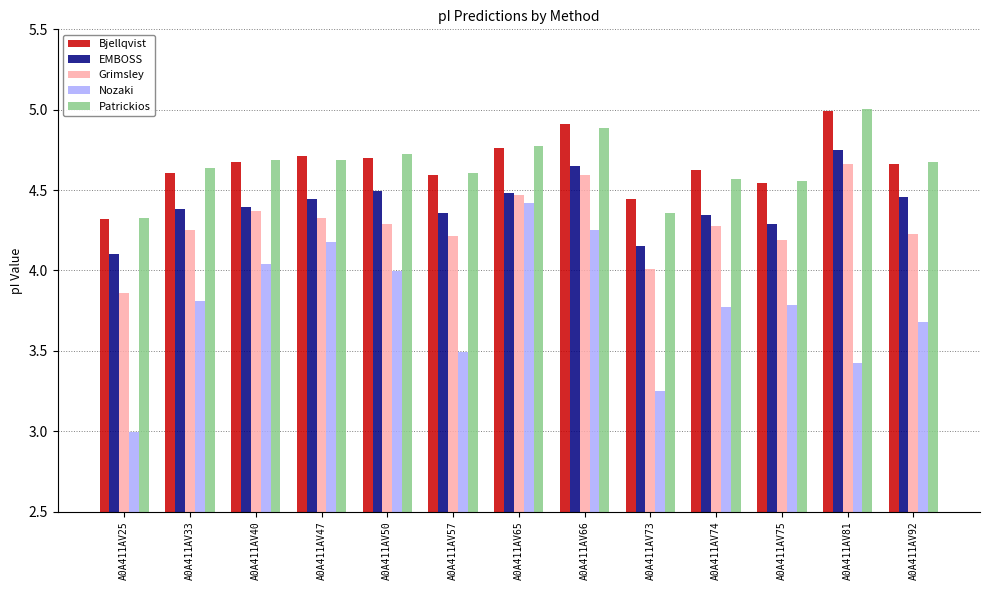

At which category is the sum across all series the highest?

A0A411AV66